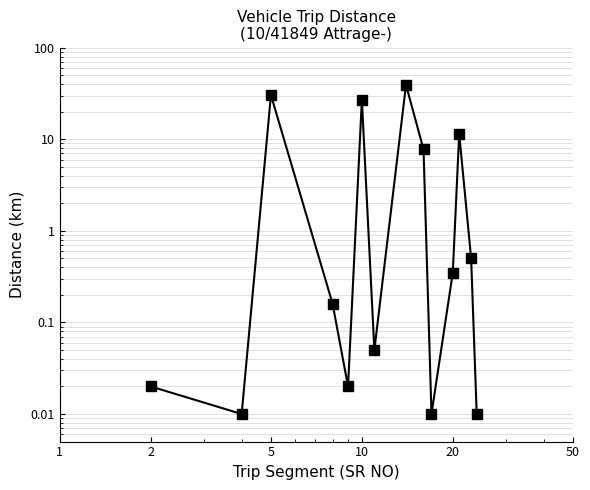

Reading right to left, transcribe all the data shown in this chart.

0.0	0.5	11.5	0.3	0.0	7.8	39.3	0.1	27.1	0.0	0.2	30.4	0.0	0.0